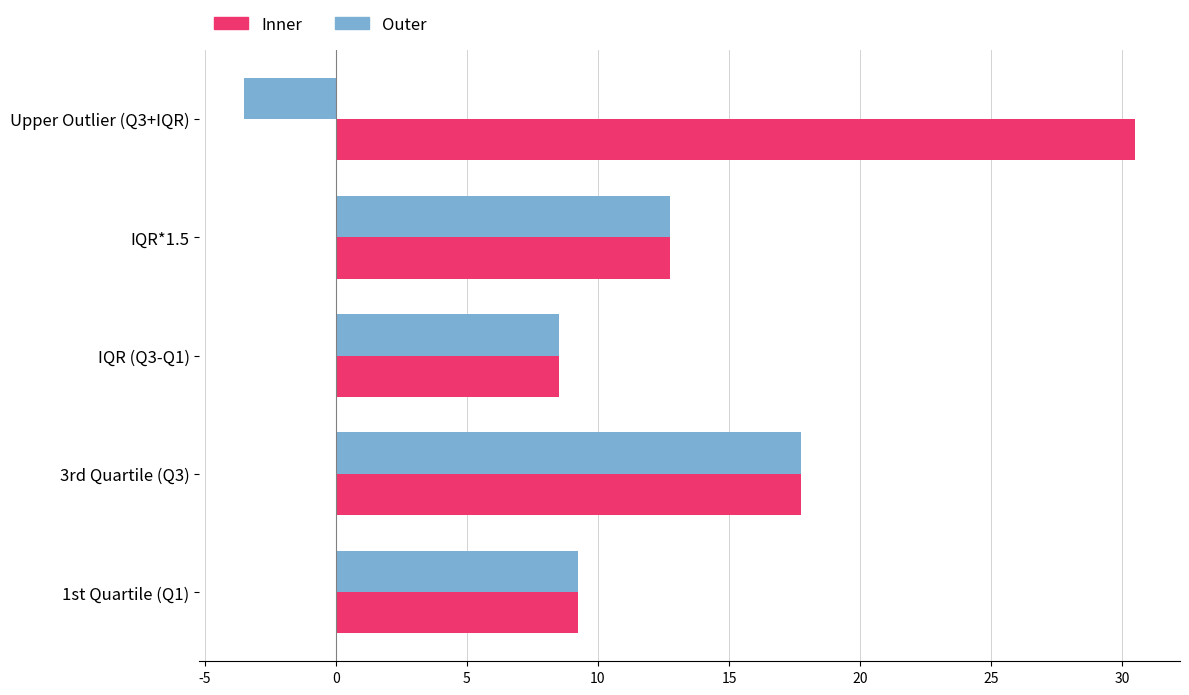

What is the difference between the highest and lowest values at Upper Outlier (Q3+IQR)?

34.0